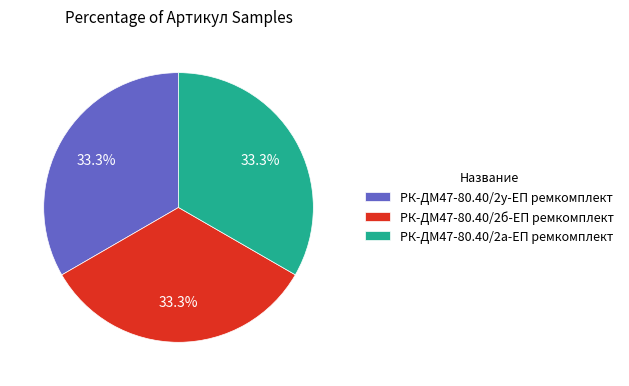

Does РК-ДМ47-80.40/2у-ЕП ремкомплект account for over 50% of the chart?

No